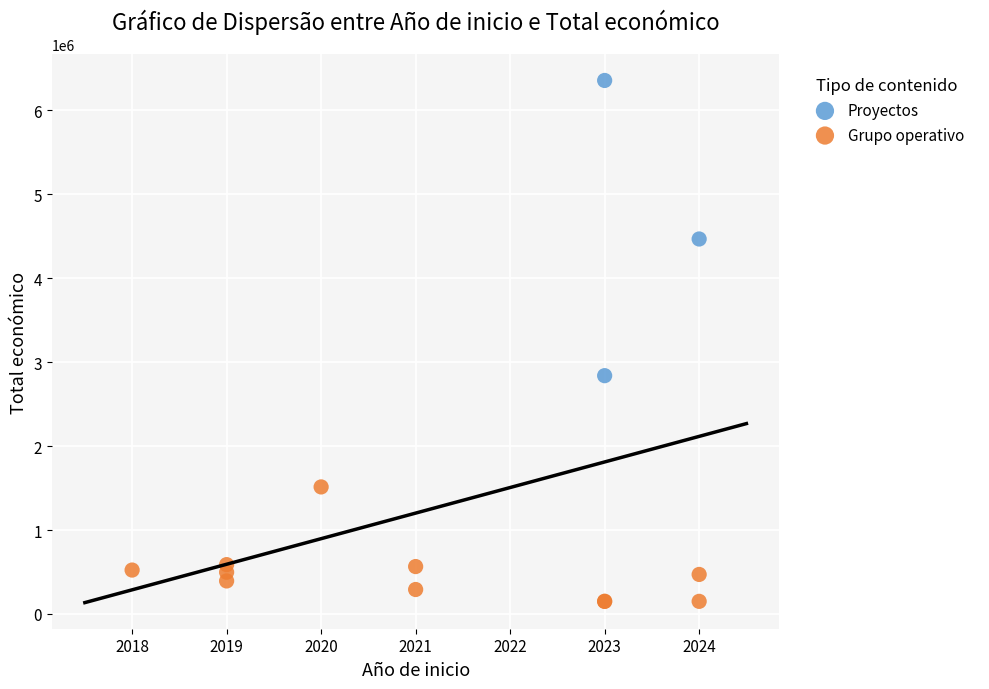

Which series reaches the maximum Y coordinate?

Proyectos